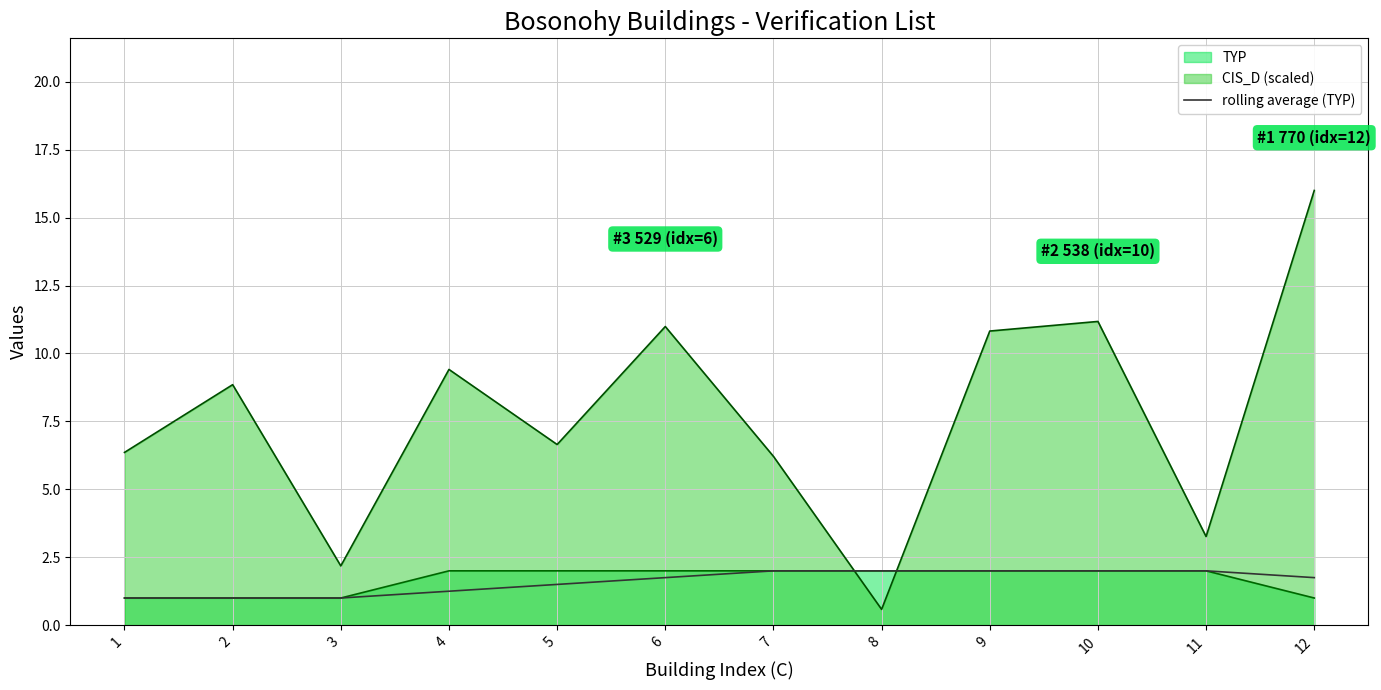

What value does the data have at 3?

1.0